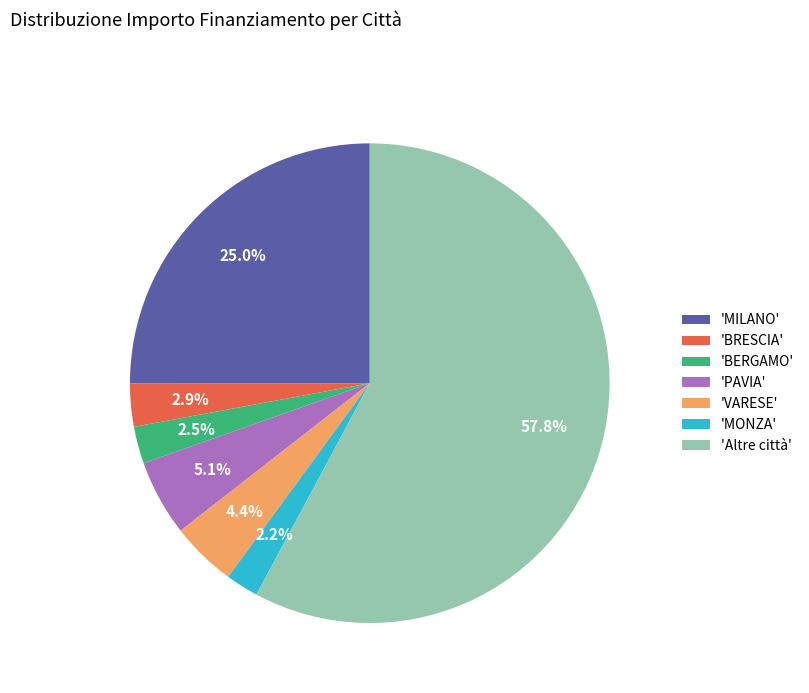

Combined, what portion of the pie is 'MONZA' and 'PAVIA'?

7.3%